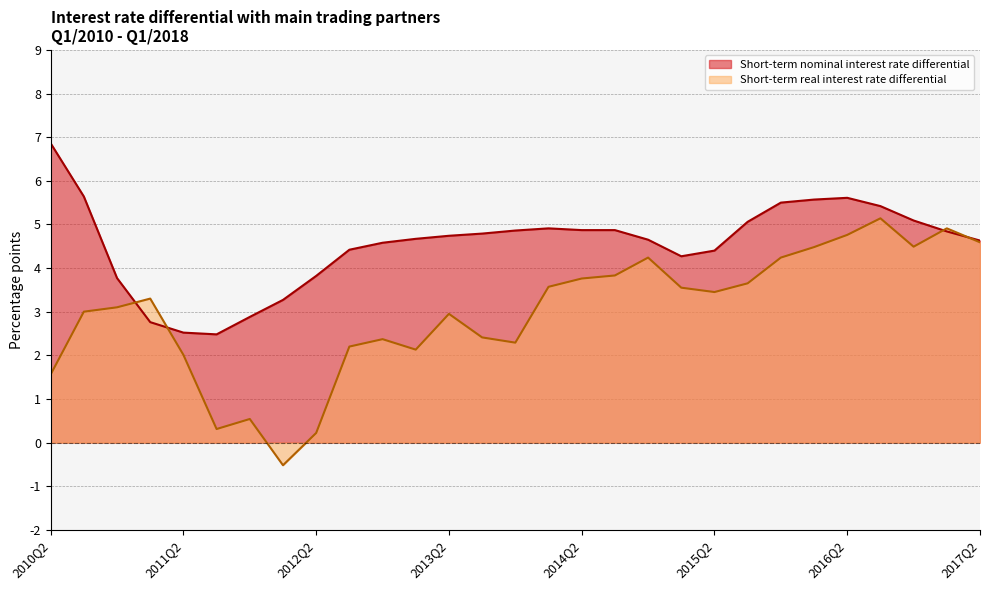

Between which two adjacent categories do Short-term nominal interest rate differential and Short-term real interest rate differential first intersect?

2010Q4 and 2011Q1